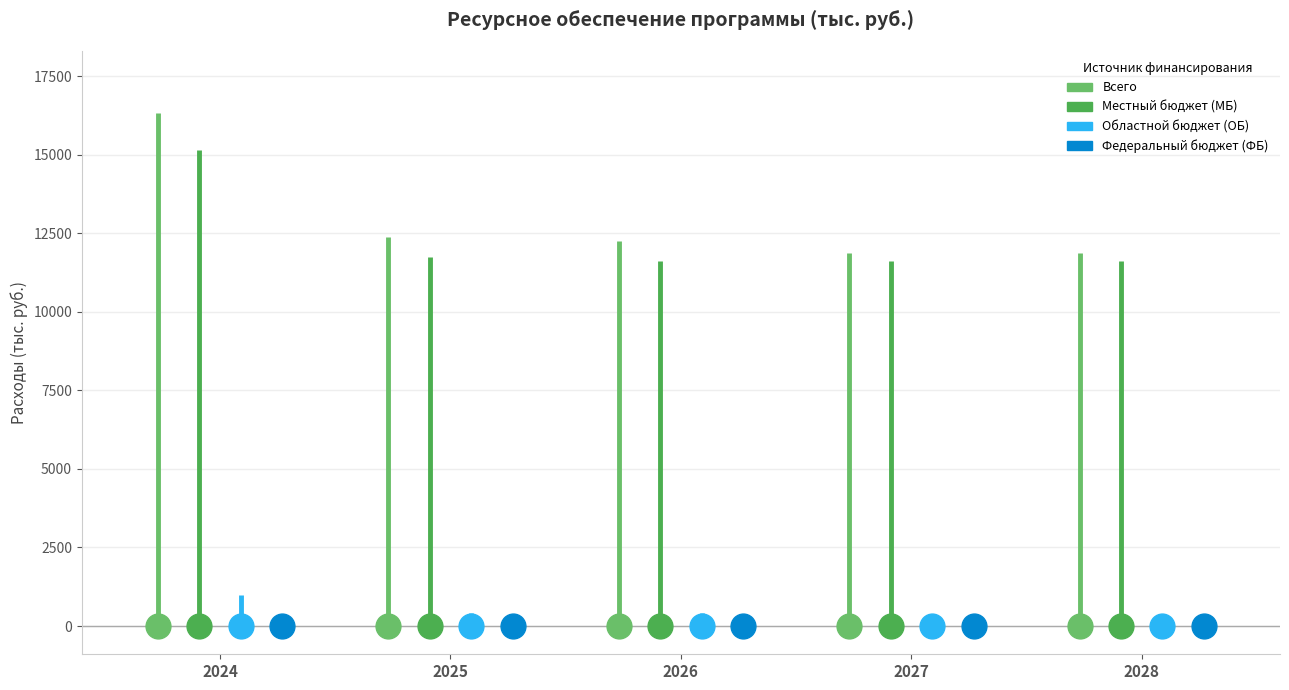

Which series has the largest Y range (max minus min)?

Всего